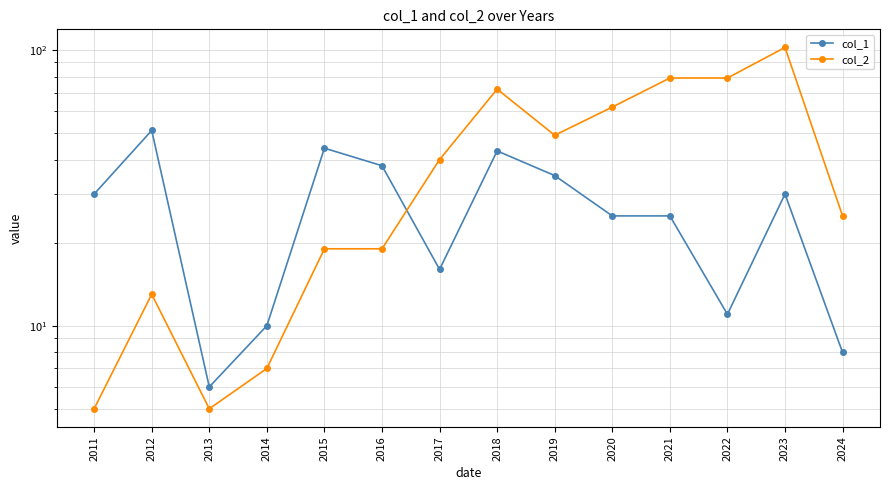

Is it true that col_1 equals 35 at 2019?

True